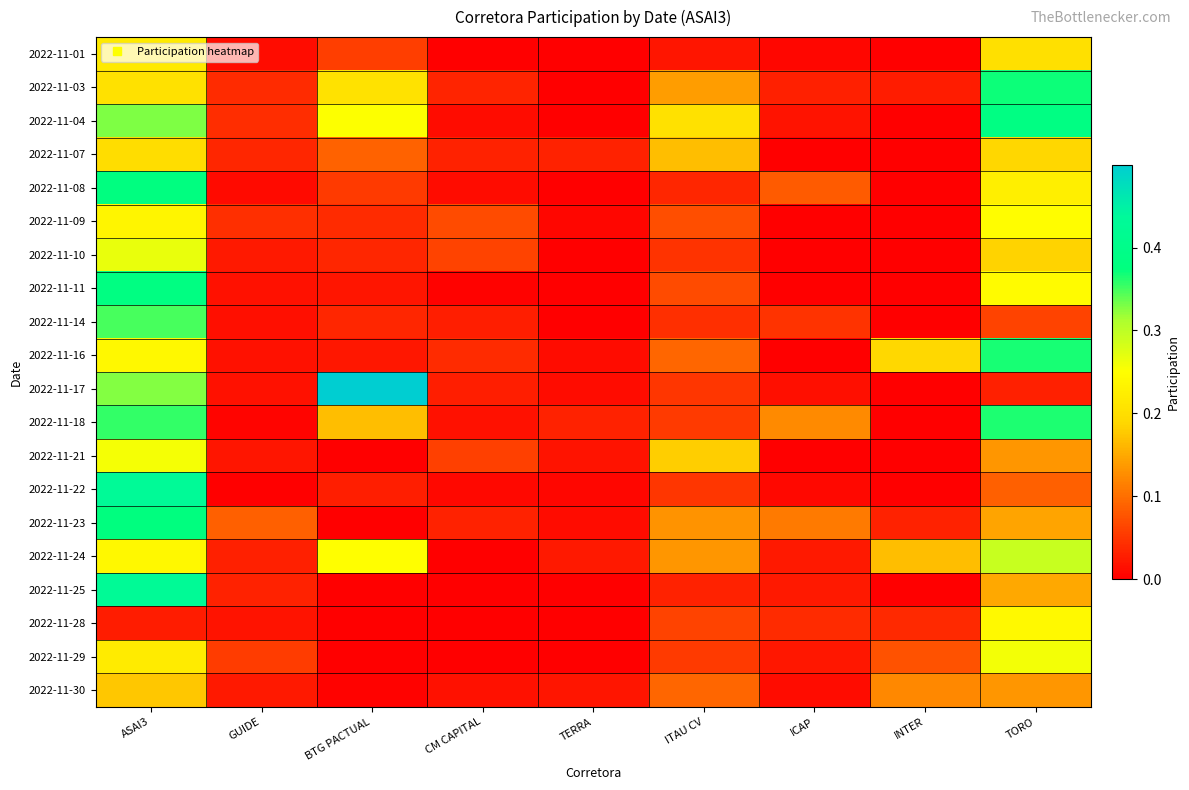

Rank the series at BTG PACTUAL from lowest to highest value.

2022-11-21, 2022-11-23, 2022-11-25, 2022-11-28, 2022-11-29, 2022-11-30, 2022-11-11, 2022-11-16, 2022-11-22, 2022-11-14, 2022-11-10, 2022-11-09, 2022-11-08, 2022-11-01, 2022-11-07, 2022-11-18, 2022-11-03, 2022-11-24, 2022-11-04, 2022-11-17